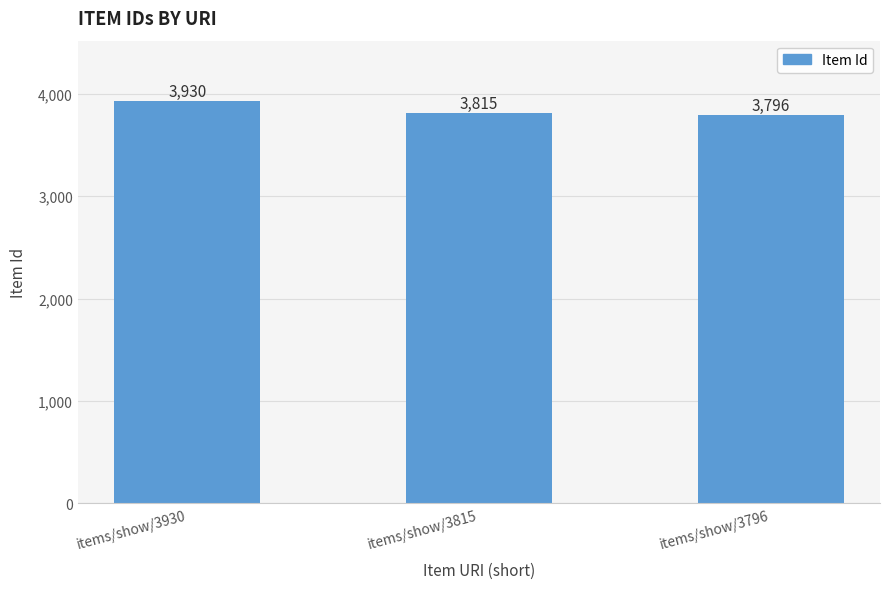

Approximately how many times larger is the value at items/show/3930 compared to items/show/3815?

1.0